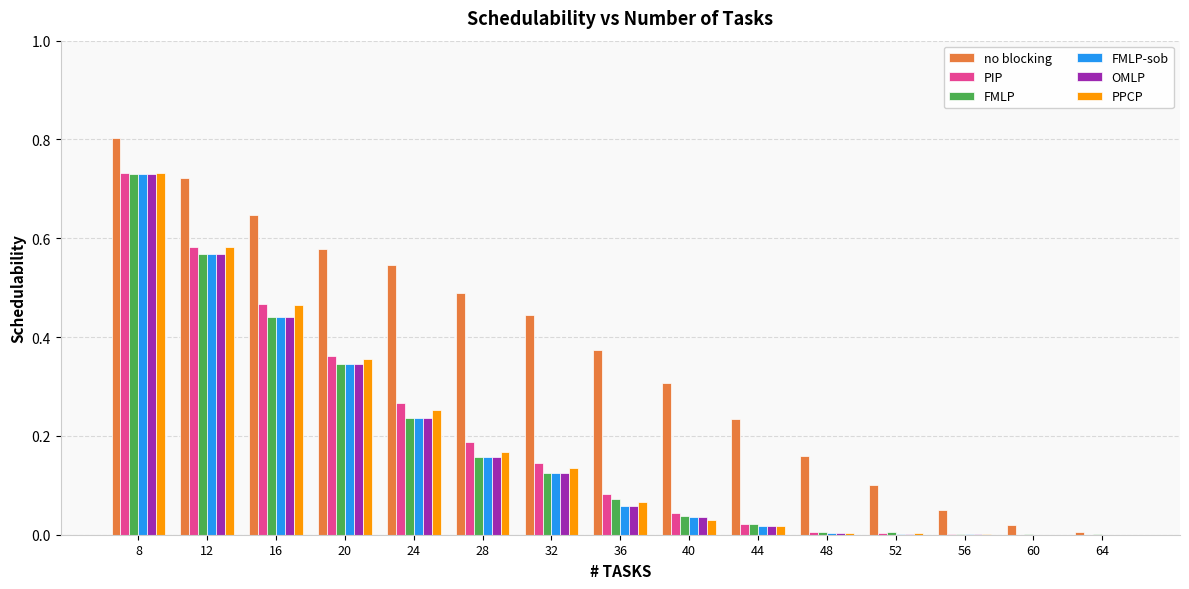

The PIP series shows 0.4 at 8. True or false?

False